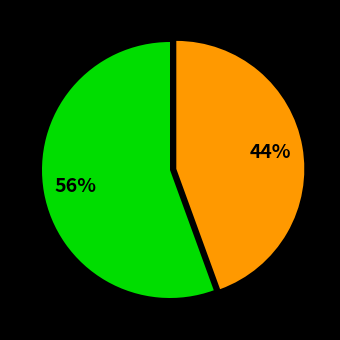

Is there any slice that represents more than half of the pie?

Yes